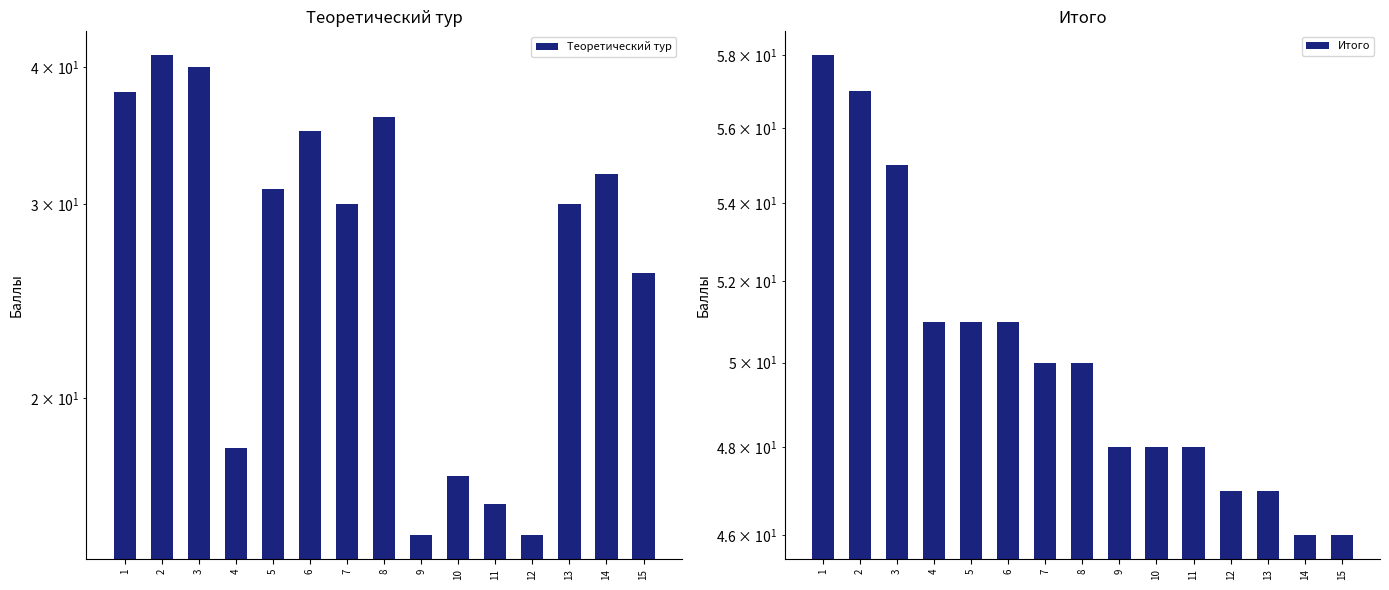

At how many categories does at least one series exceed 15?

15